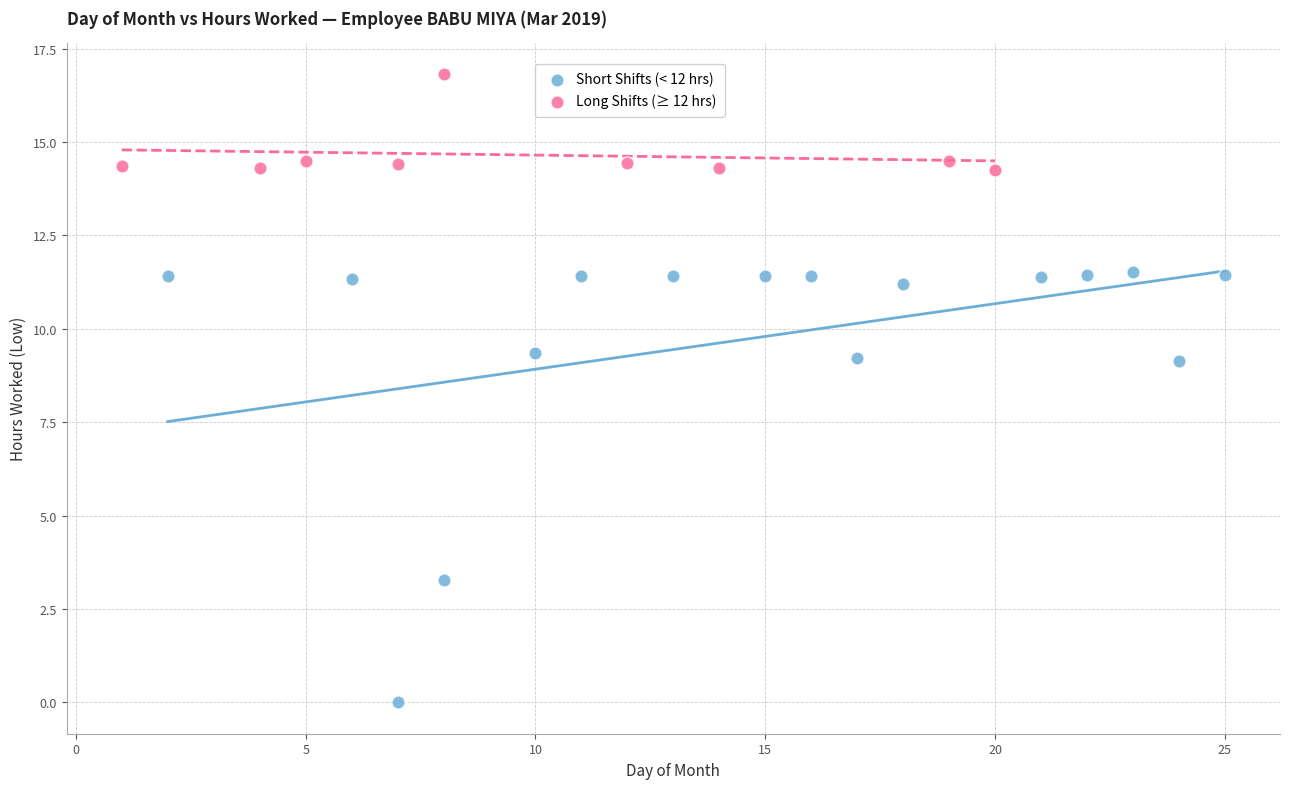

Which series contains the highest Y value?

Long Shifts (≥ 12 hrs)